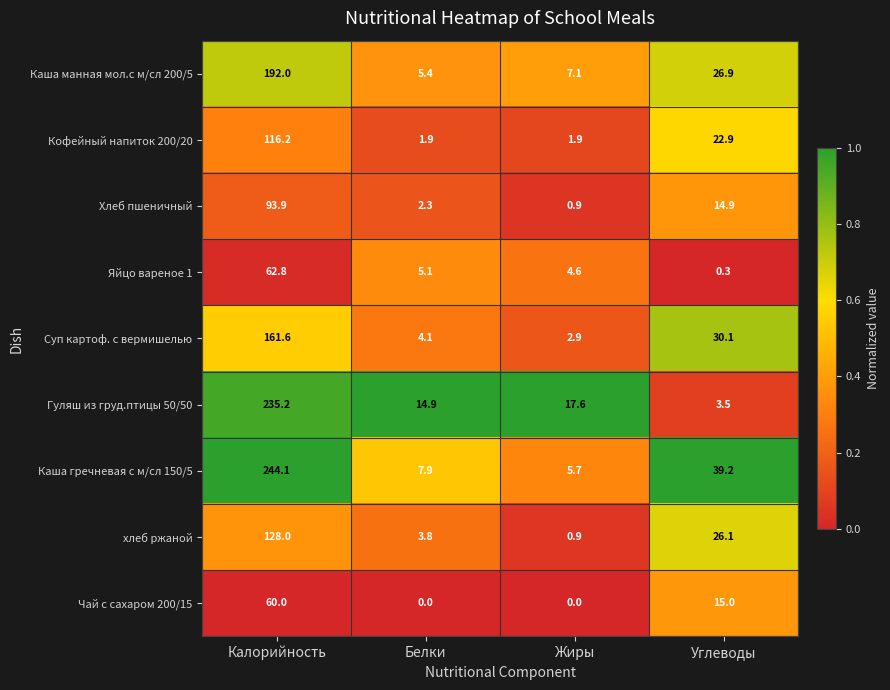

What is the difference between the maximum and minimum values in the Хлеб пшеничный series?

93.0